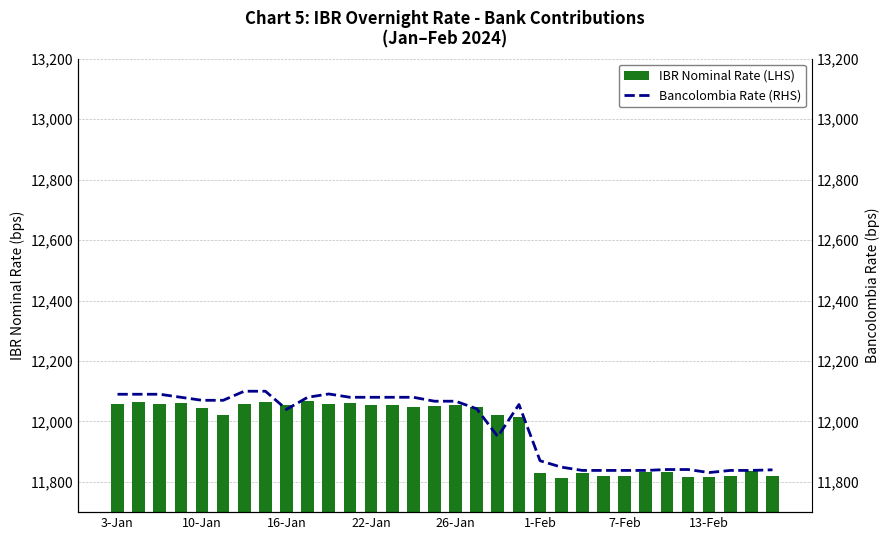

Which series has the widest spread of values?

Bancolombia Rate (RHS)